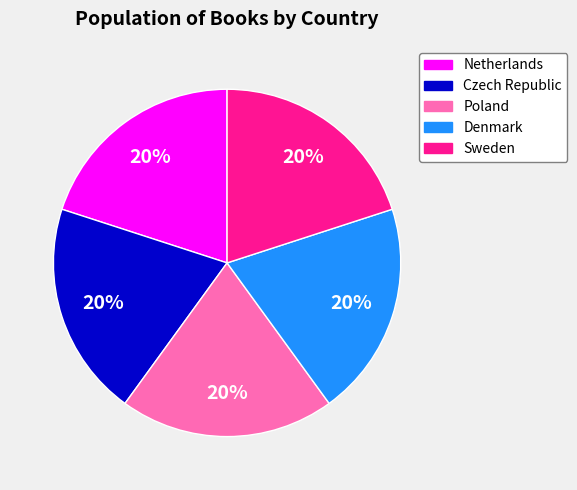

Does any single category account for the majority?

No